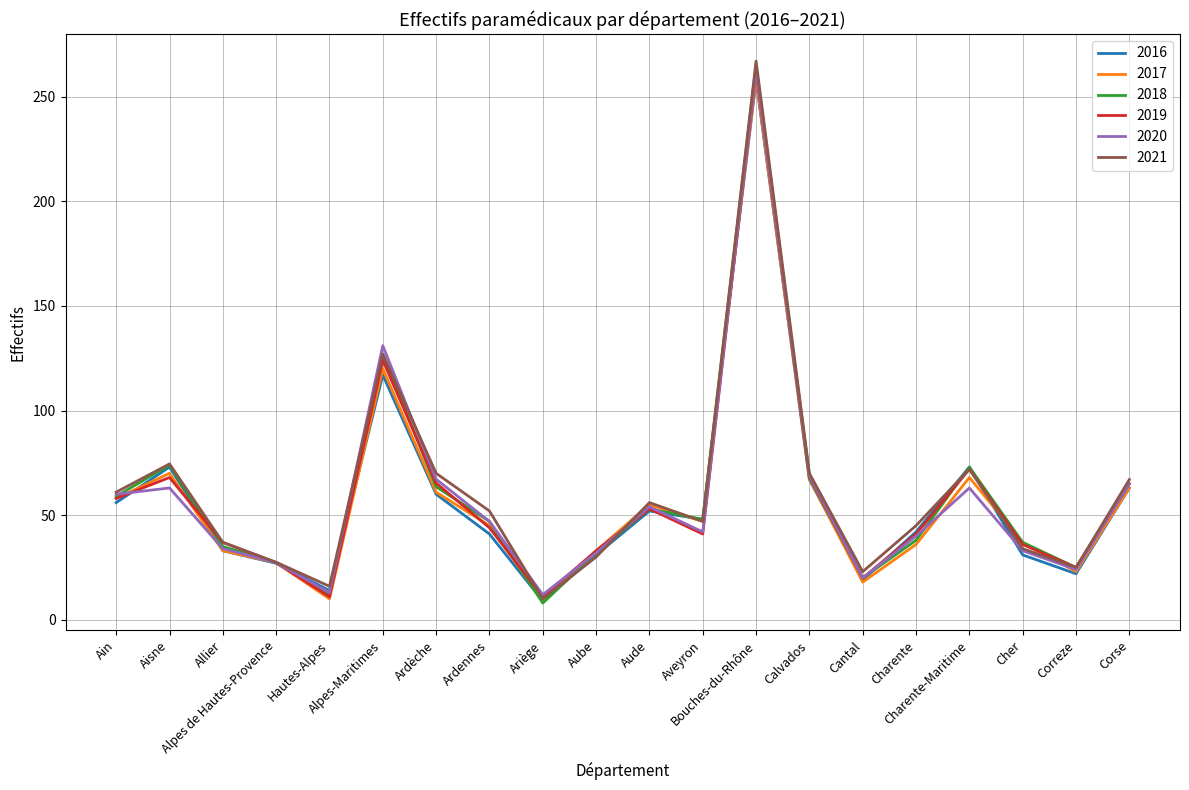

What position from the left is Calvados?

14